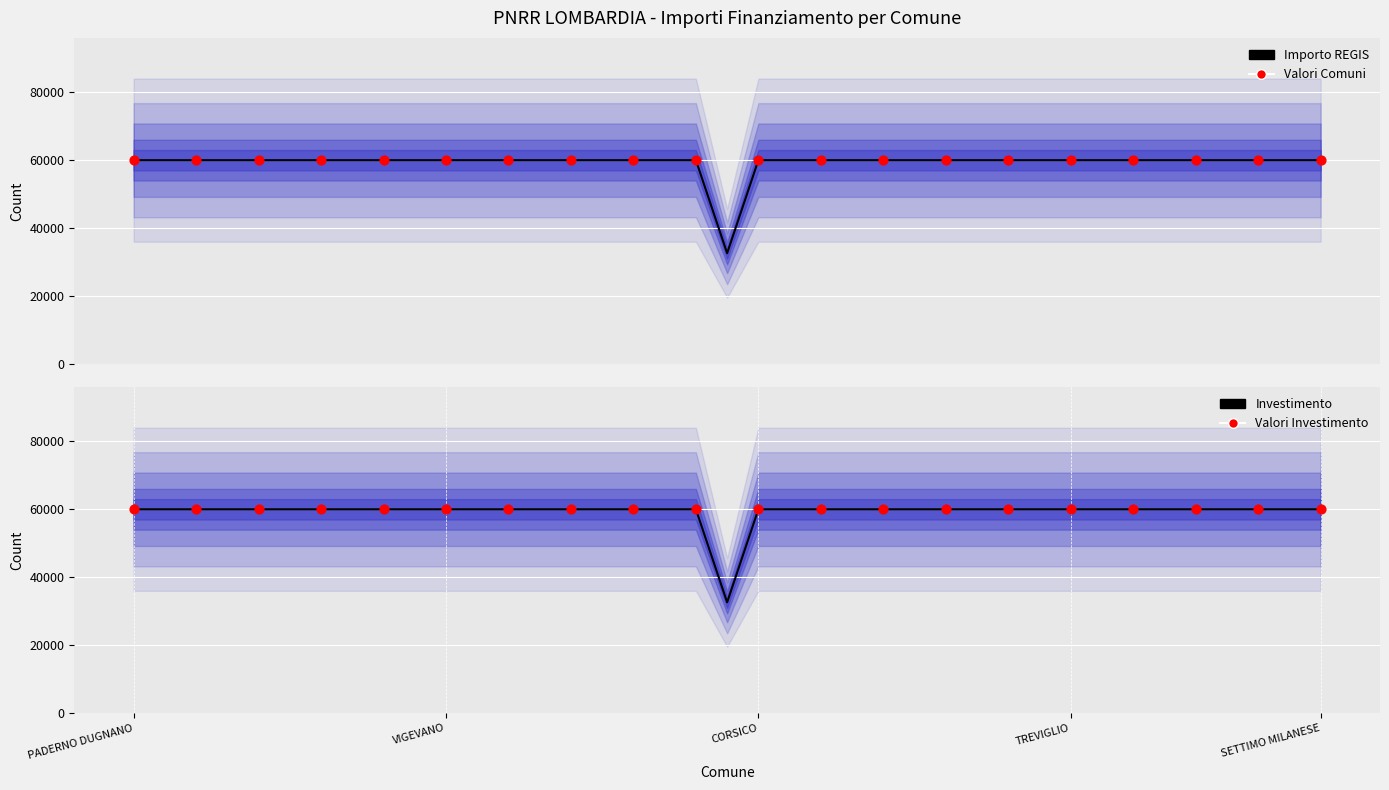

What is the total value across all series at DESENZANO DEL GARDA?

119932